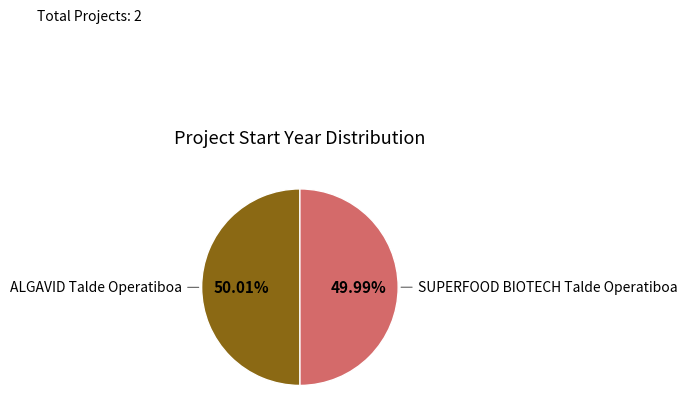

Is there a majority slice in this chart?

Yes